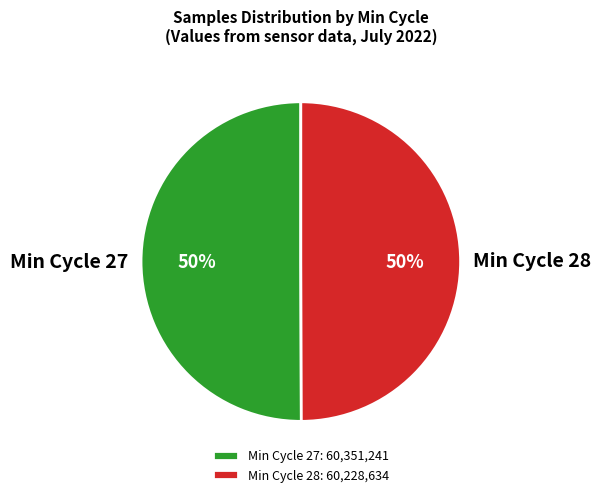

What percentage is the Min Cycle 28 slice, to the nearest percent?

50%